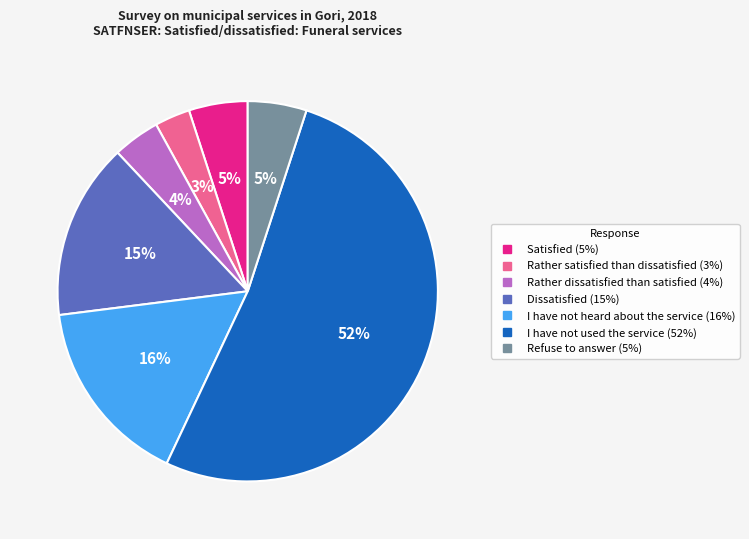

To the nearest percent, what is the difference between the largest and smallest slice percentages?

49%